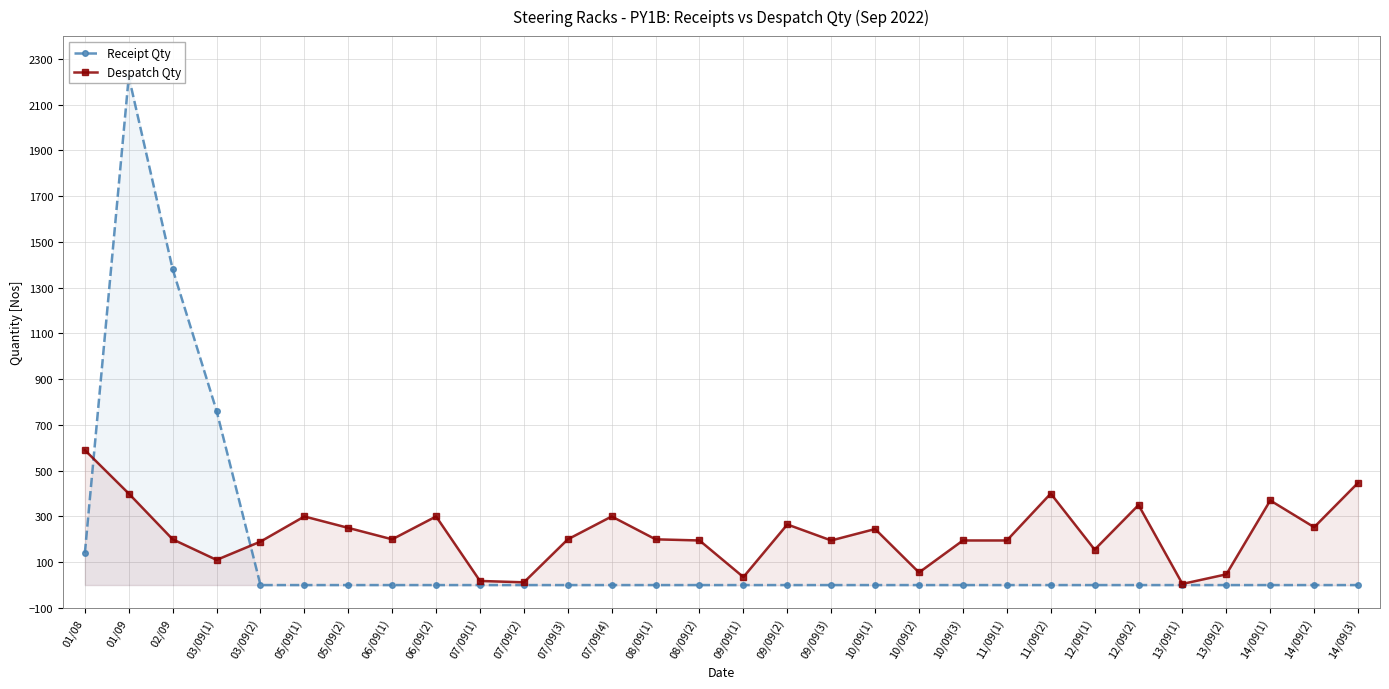

Where is Receipt Qty nearest to the value 1111?

02/09